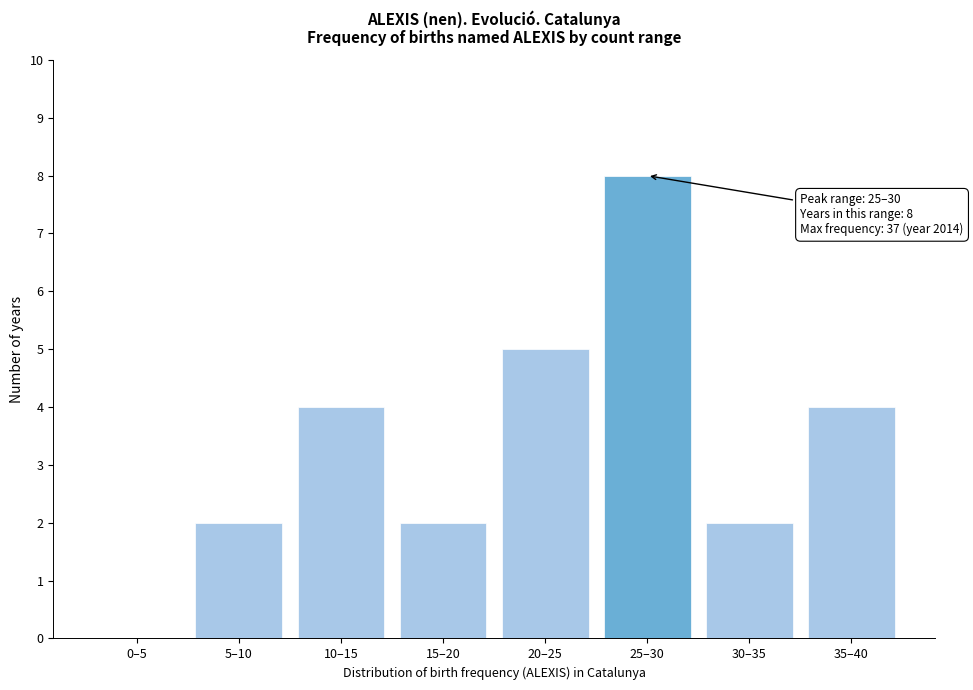

Reading right to left, what are all the values shown in this chart?

35–40=4	30–35=2	25–30=8	20–25=5	15–20=2	10–15=4	5–10=2	0–5=0